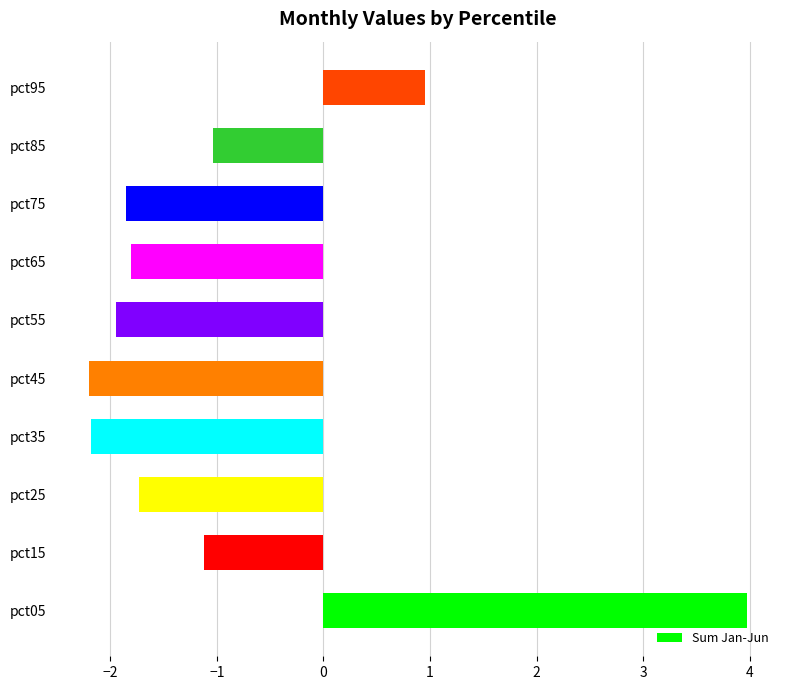

What is the difference between the maximum and second lowest values?

6.2